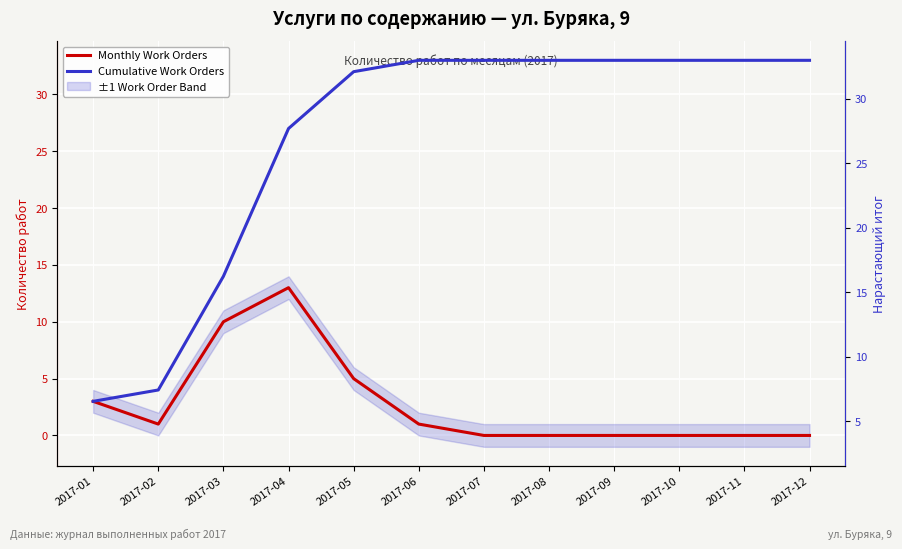

At how many categories does at least one series exceed 6?

10